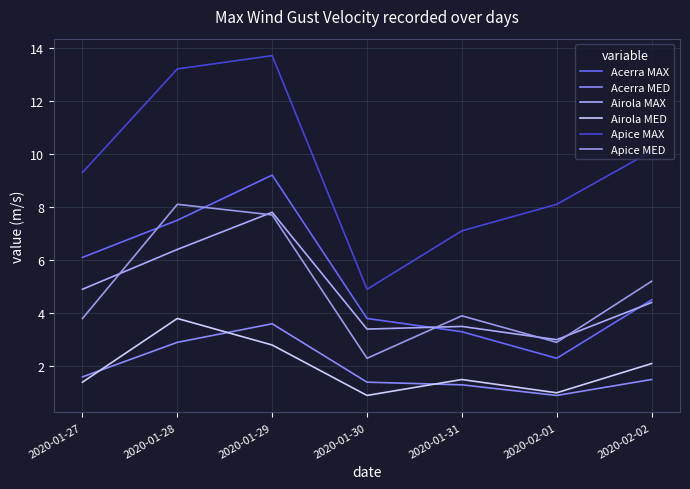

After their last crossing, which series has the higher values: Acerra MAX or Airola MAX?

Acerra MAX